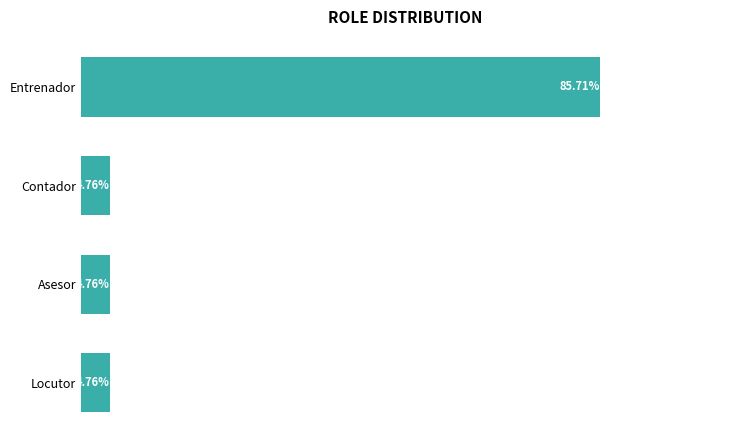

Which category has the highest value across all series?

Entrenador